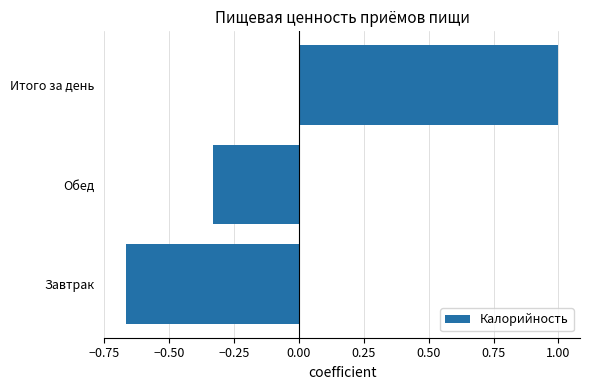

The value at Итого за день is 1.0. True or false?

True